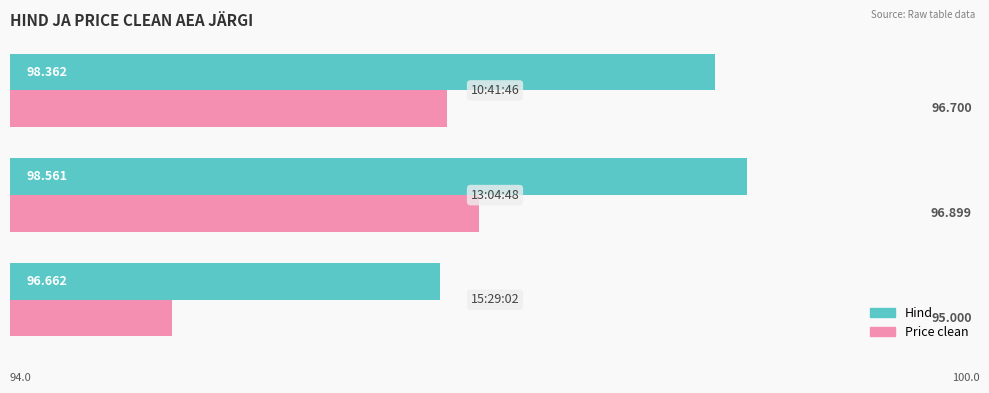

List the series in order of their overall mean, highest first.

Hind, Price clean